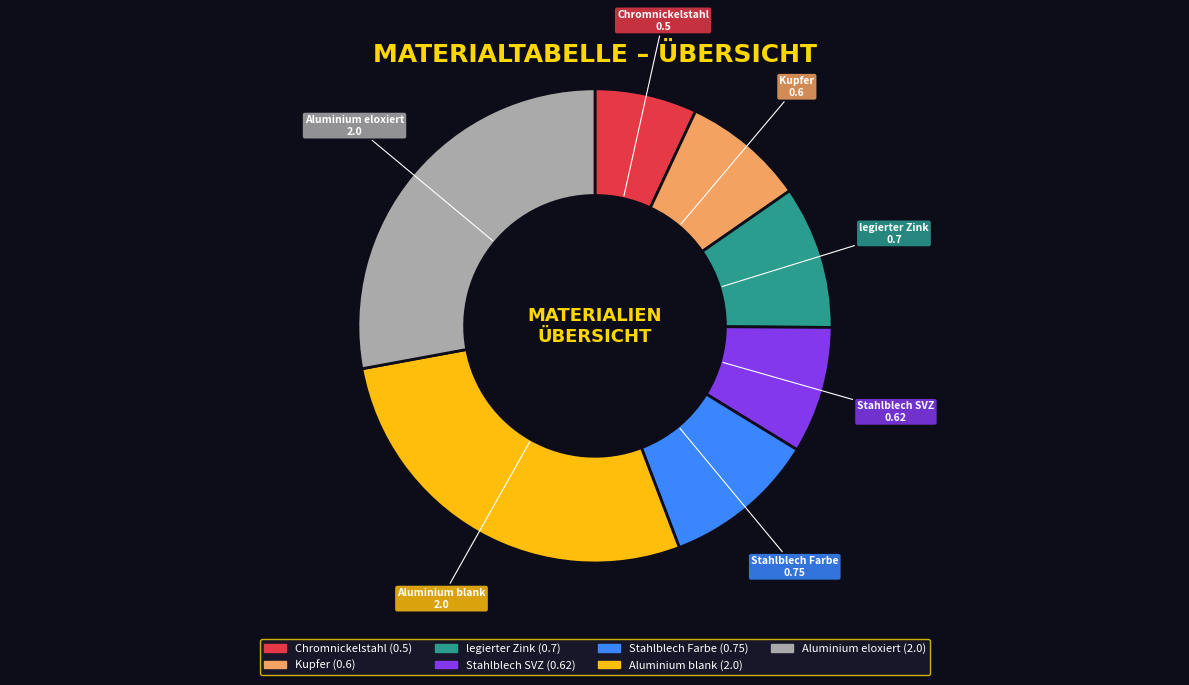

True or false: Aluminium eloxiert (2.0) accounts for 28% of the total.

True